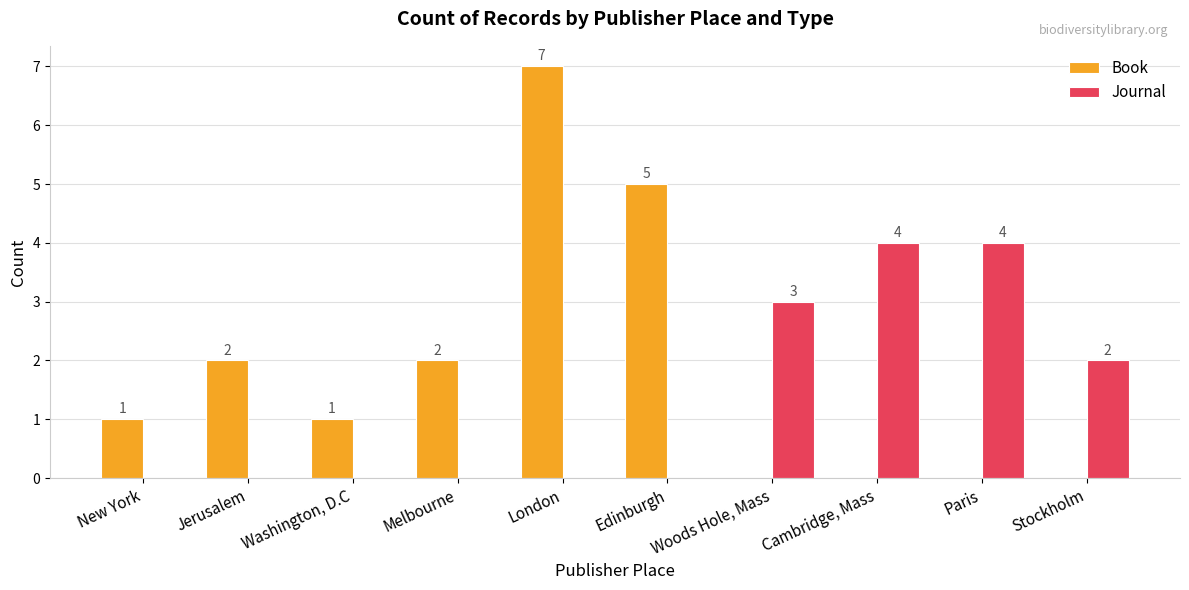

Is it true that Book equals 2 at Paris?

False